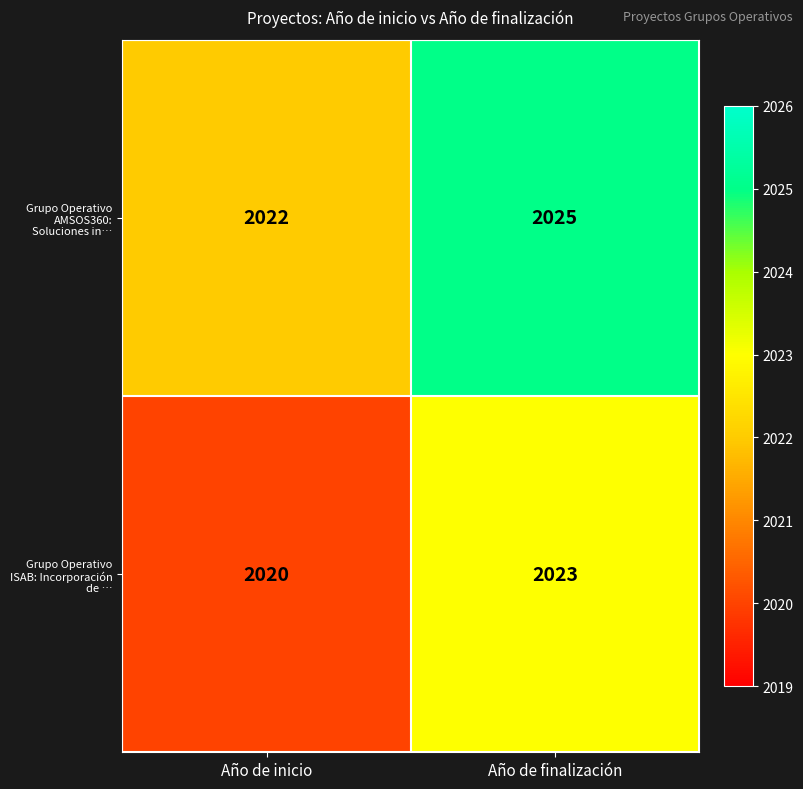

Where is Grupo Operativo AMSOS360: Soluciones in… nearest to the value 2023?

Año de inicio